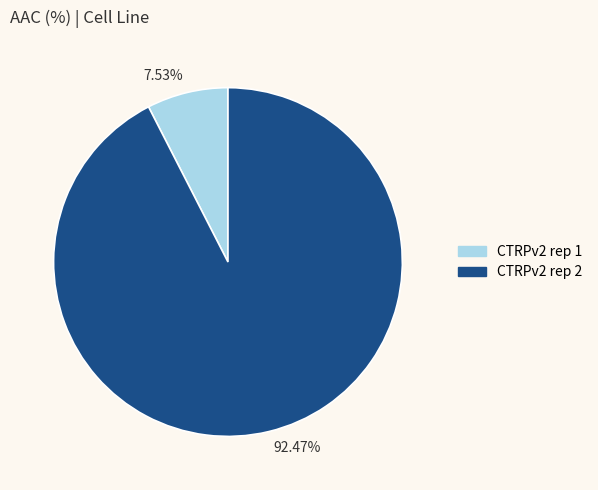

To the nearest percent, what is the difference between the largest and smallest slice percentages?

85%